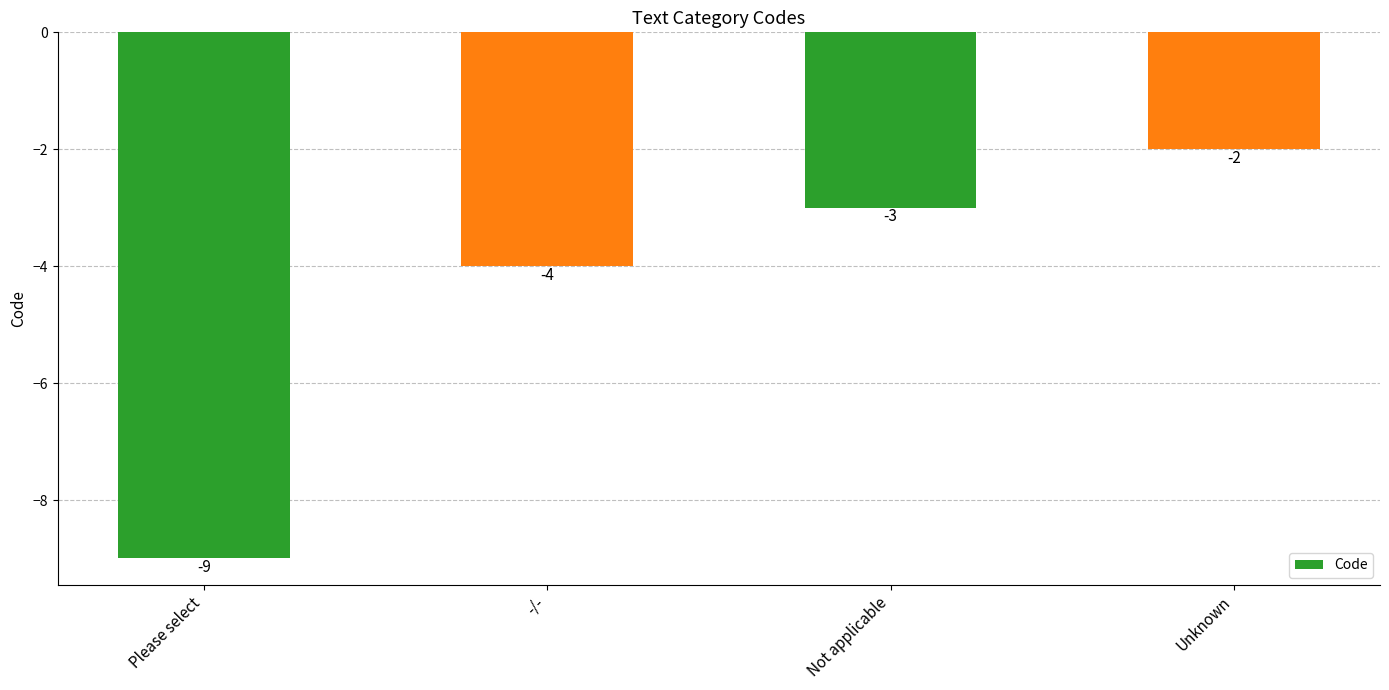

How many categories are shown in the chart?

4